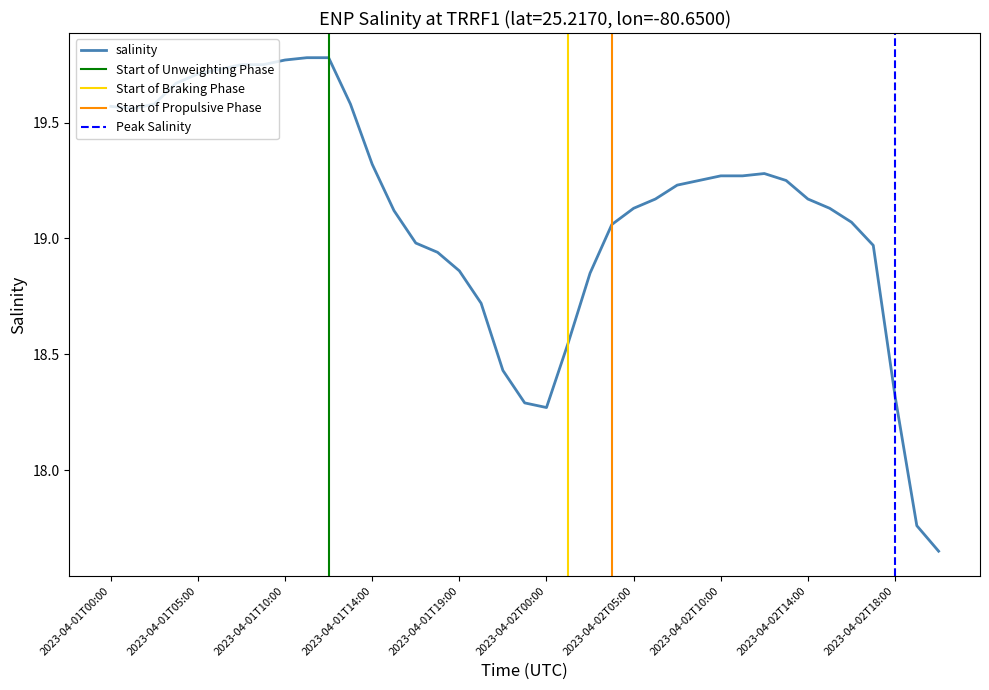

List the labels in order of value, smallest first.

2023-04-02T20:00, 2023-04-02T19:00, 2023-04-02T00:00, 2023-04-01T23:00, 2023-04-02T18:00, 2023-04-01T22:00, 2023-04-02T01:00, 2023-04-01T20:00, 2023-04-02T02:00, 2023-04-01T19:00, 2023-04-01T18:00, 2023-04-02T17:00, 2023-04-01T17:00, 2023-04-02T04:00, 2023-04-02T16:00, 2023-04-01T15:00, 2023-04-02T05:00, 2023-04-02T15:00, 2023-04-02T06:00, 2023-04-02T14:00, 2023-04-02T07:00, 2023-04-02T08:00, 2023-04-02T13:00, 2023-04-02T10:00, 2023-04-02T11:00, 2023-04-02T12:00, 2023-04-01T14:00, 2023-04-01T01:00, 2023-04-01T00:00, 2023-04-01T02:00, 2023-04-01T13:00, 2023-04-01T04:00, 2023-04-01T05:00, 2023-04-01T06:00, 2023-04-01T07:00, 2023-04-01T08:00, 2023-04-01T10:00, 2023-04-01T11:00, 2023-04-01T12:00